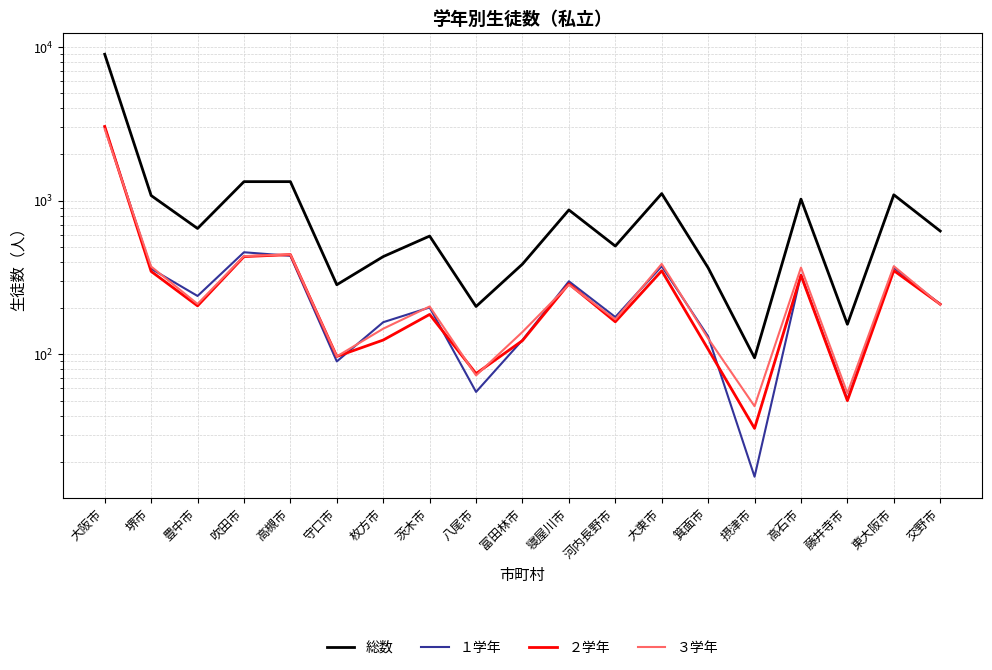

At which category is the sum across all series the highest?

大阪市